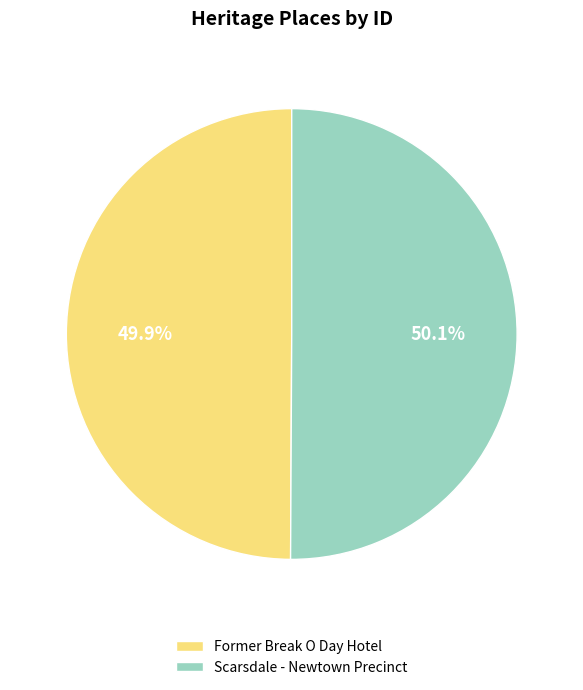

What is the total percentage of Former Break O Day Hotel and Scarsdale - Newtown Precinct?

100.0%